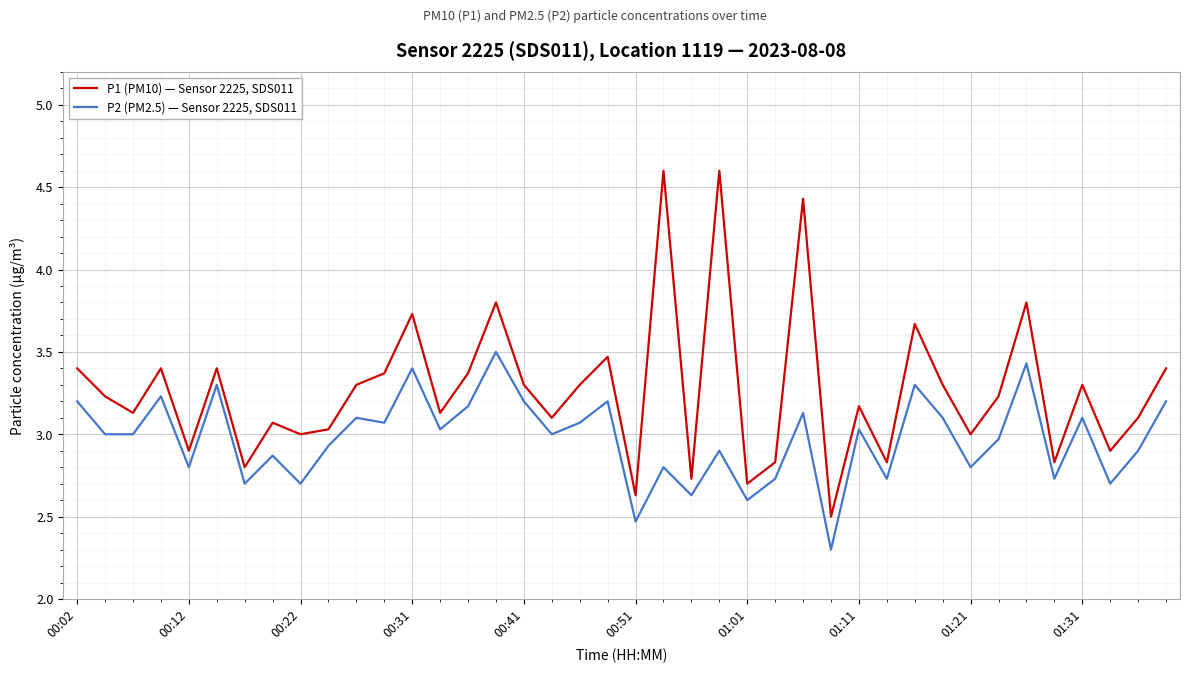

What is the minimum value for P1 (PM10) — Sensor 2225, SDS011?

2.5